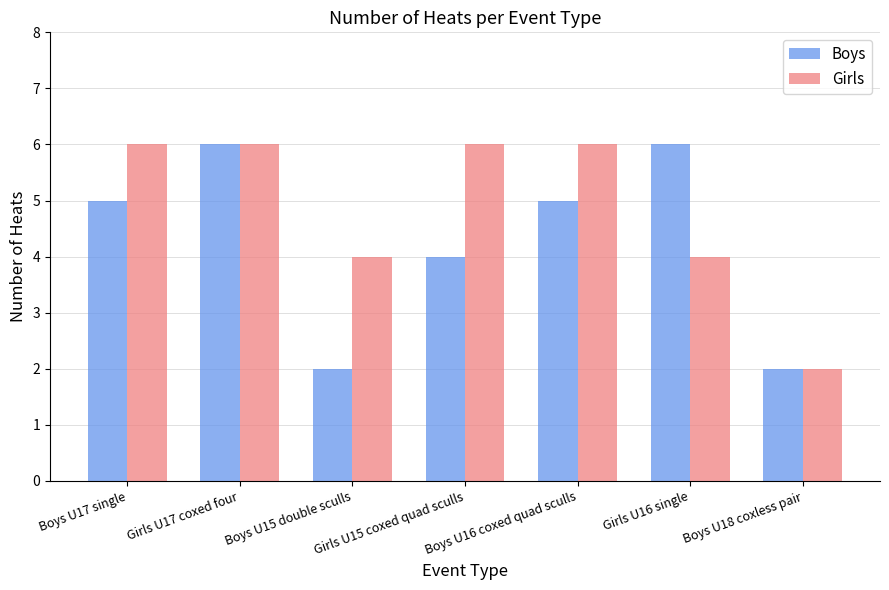

How many groups of bars are there?

7